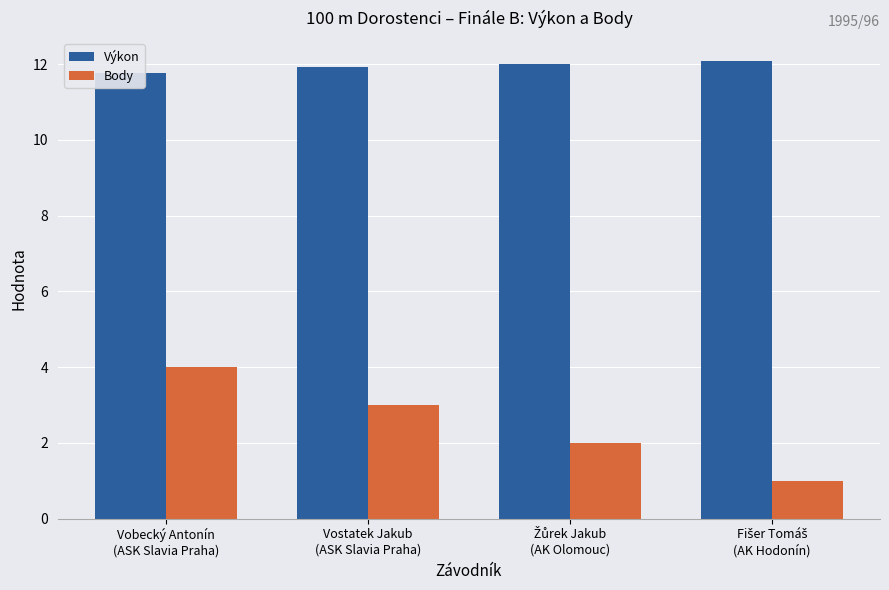

Reading left to right, extract all data points from this chart.

Výkon: 11.8	11.9	12.0	12.1
Body: 4.0	3.0	2.0	1.0